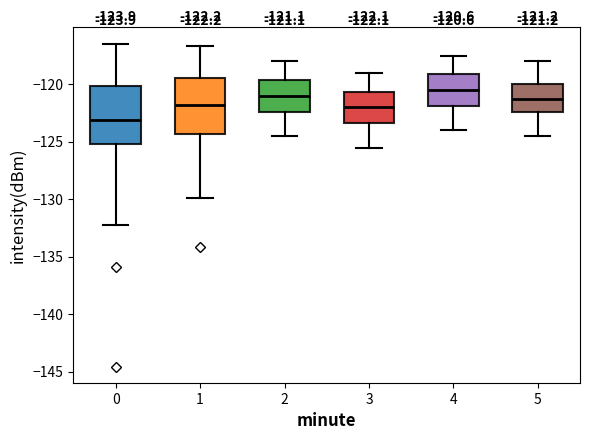

Which box has the highest median line?

4